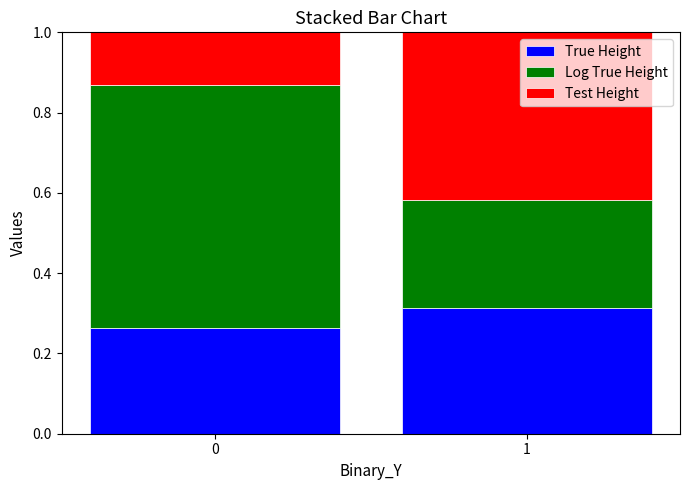

What is the total value across all series at 1?

1.0